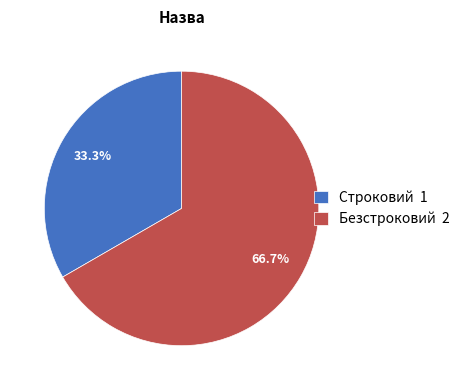

The Строковий slice represents 22% of the pie. True or false?

False